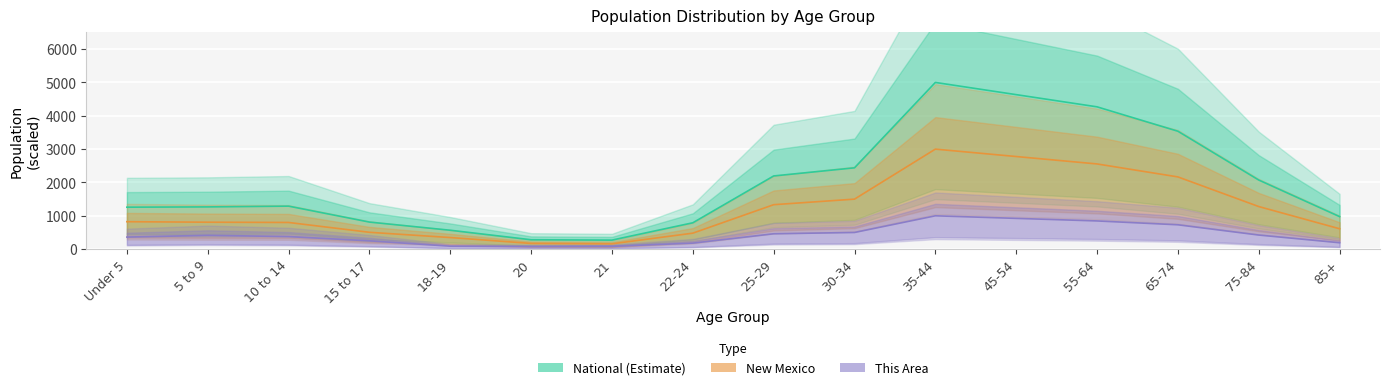

Reading right to left, list all the values displayed in this chart.

National (Estimate): 975.6	2073.2	3536.6	4268.3	4634.1	5000.0	2439.0	2195.1	790.6	271.1	281.5	566.8	811.7	1290.2	1267.0	1258.5
New Mexico: 611.1	1277.8	2166.7	2555.6	2777.8	3000.0	1500.0	1333.3	479.5	159.9	171.5	347.8	505.5	800.2	808.2	823.1
This Area: 192.3	423.1	730.8	846.2	923.1	1000.0	500.0	461.5	180.8	84.6	76.9	88.5	250.0	376.9	415.4	361.5